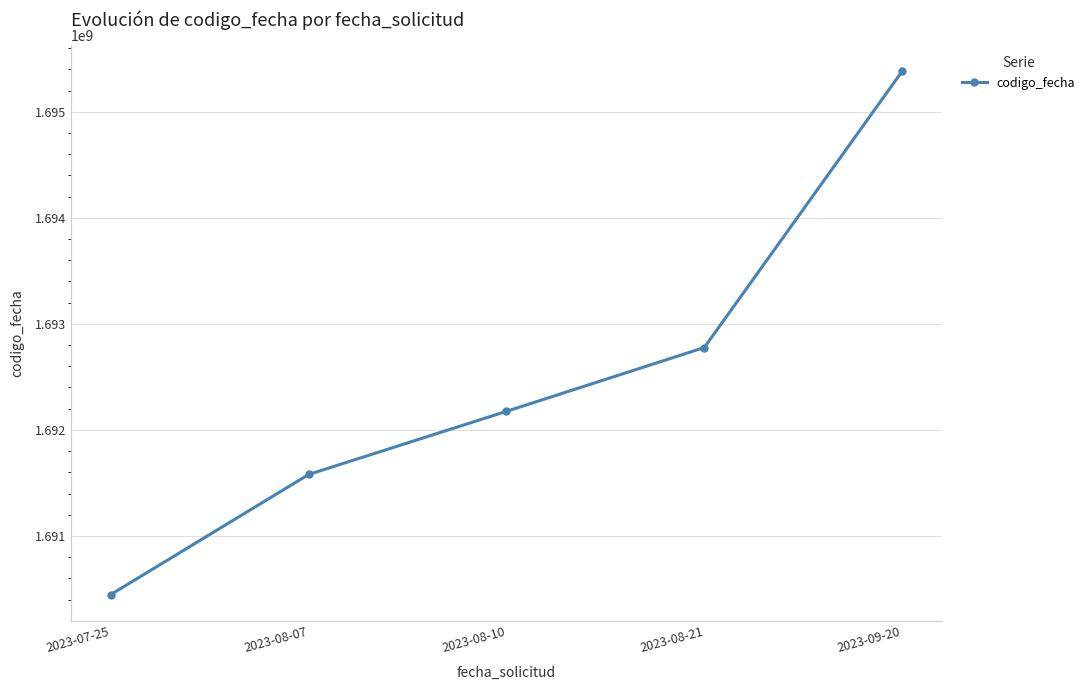

How many data points does each series have?

5